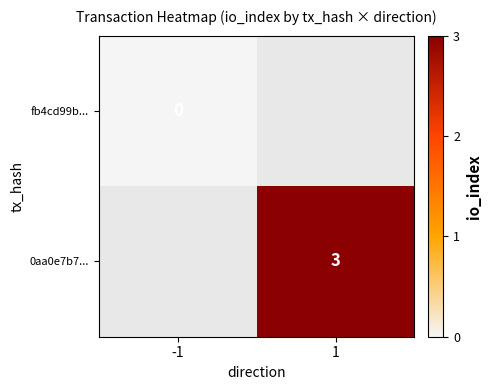

At 1, list the series in order from largest to smallest.

fb4cd99b..., 0aa0e7b7...